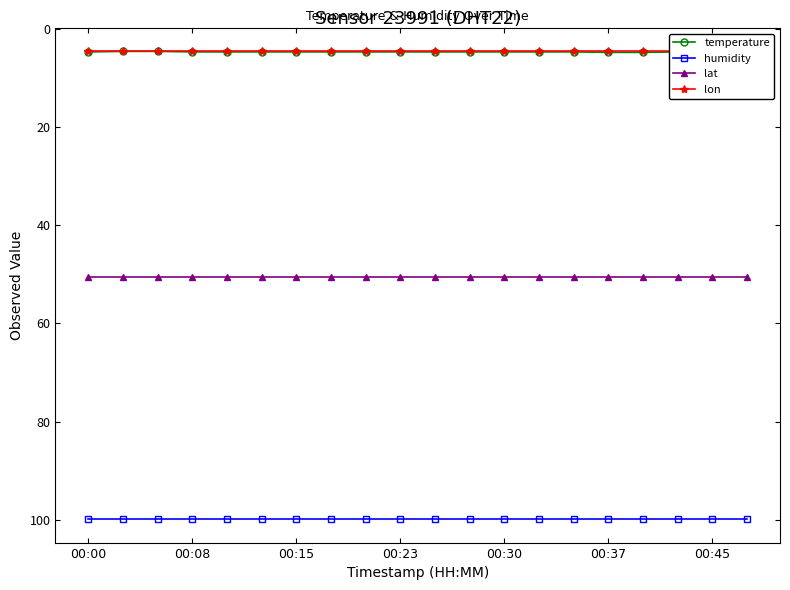

How many lines are shown in the chart?

4